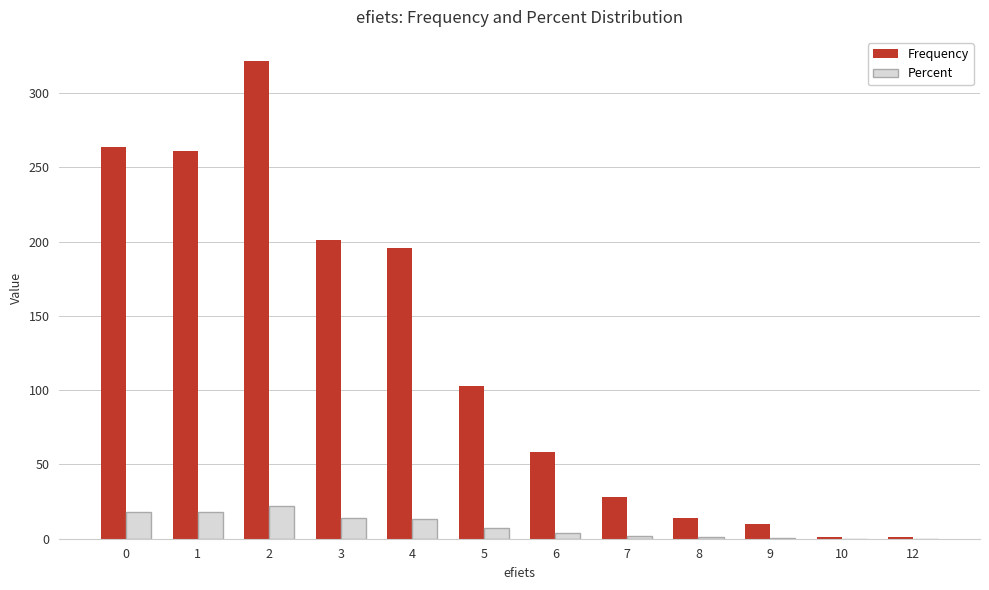

What are all the series names shown in the legend?

Frequency, Percent